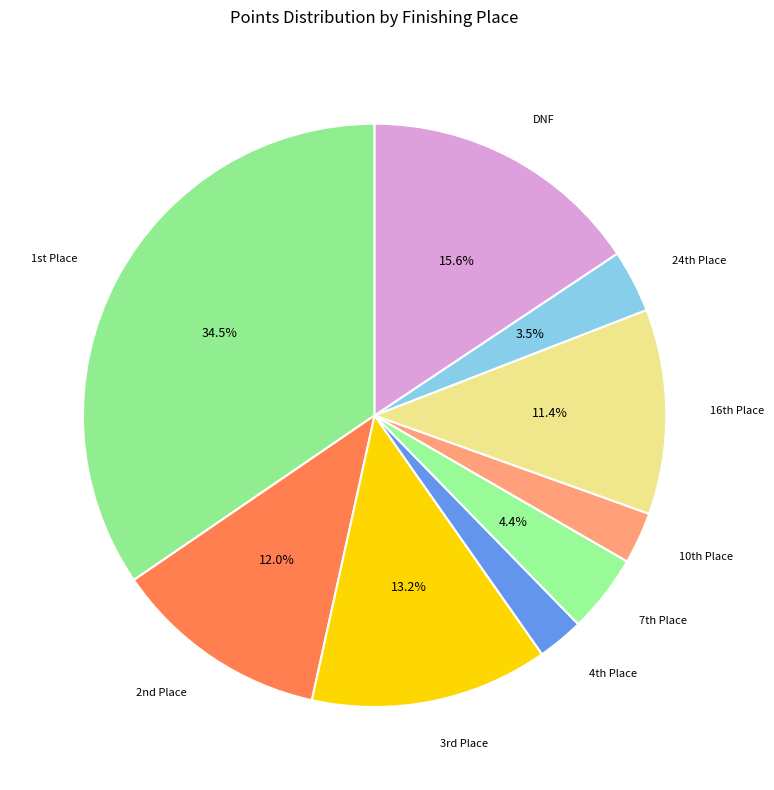

How many slices are in this pie chart?

9